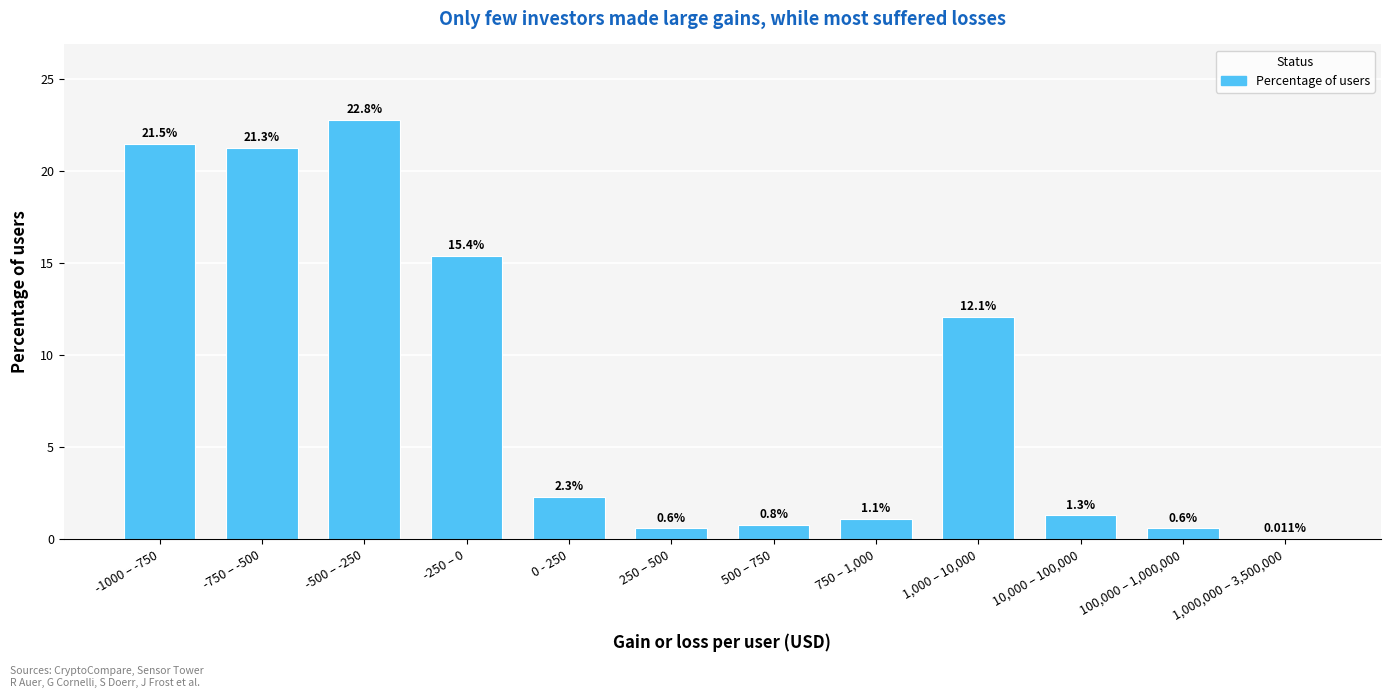

Between -500 – -250 and 750 – 1,000, which is larger?

-500 – -250